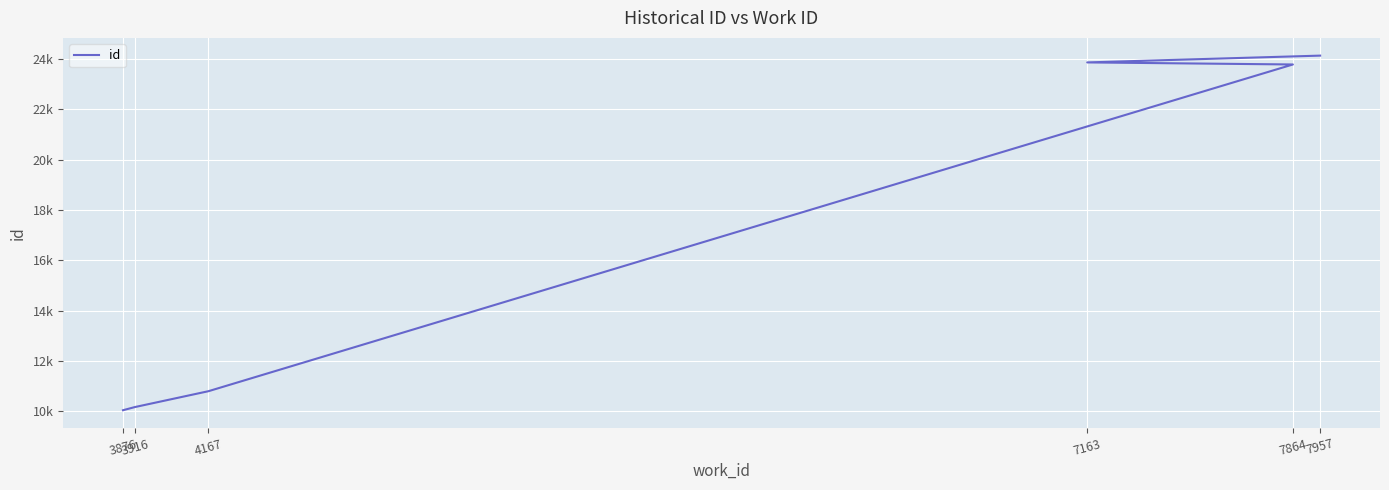

What is the sum of all values?

102773